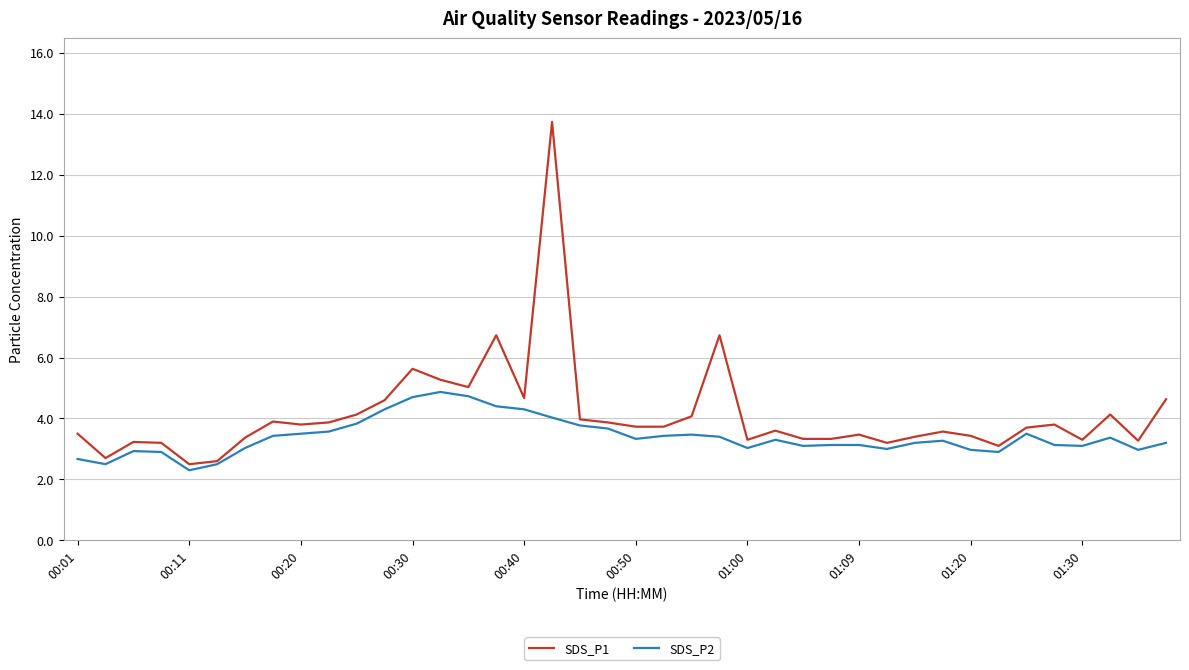

How many lines are shown in the chart?

2